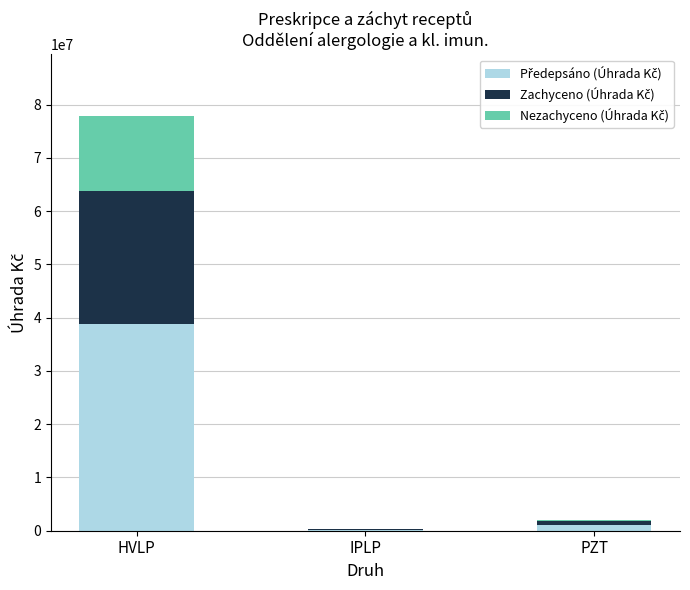

Does the chart contain stacked bars?

Yes